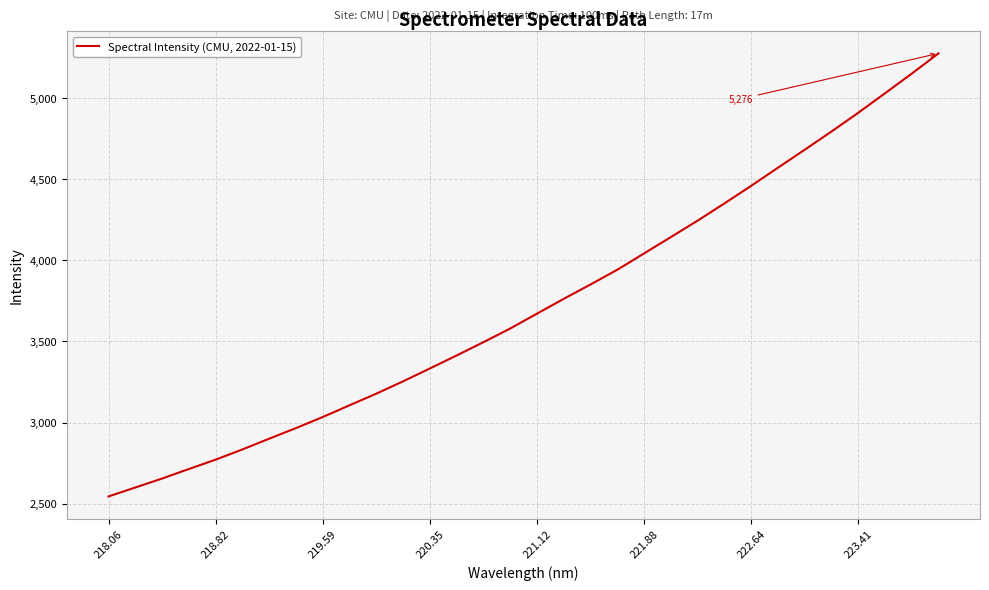

What is the smallest value displayed?

2545.0